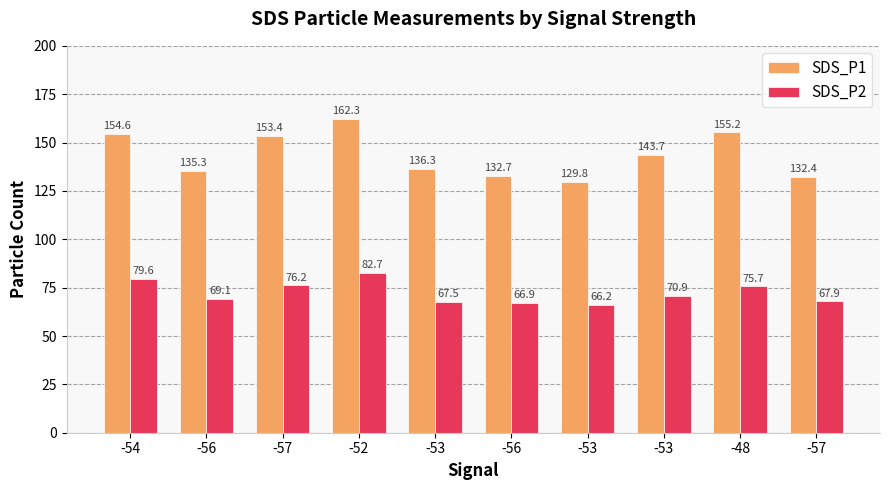

Which series has the largest range (max minus min)?

SDS_P1